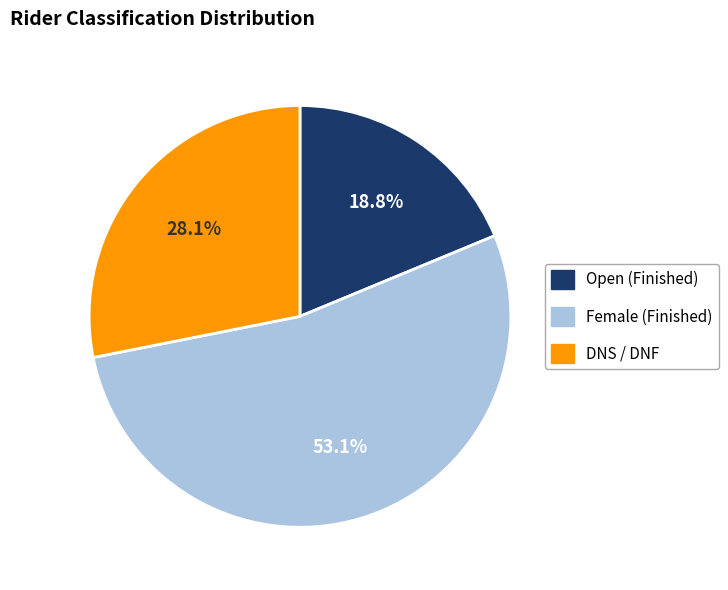

Which slice is the smallest?

Open